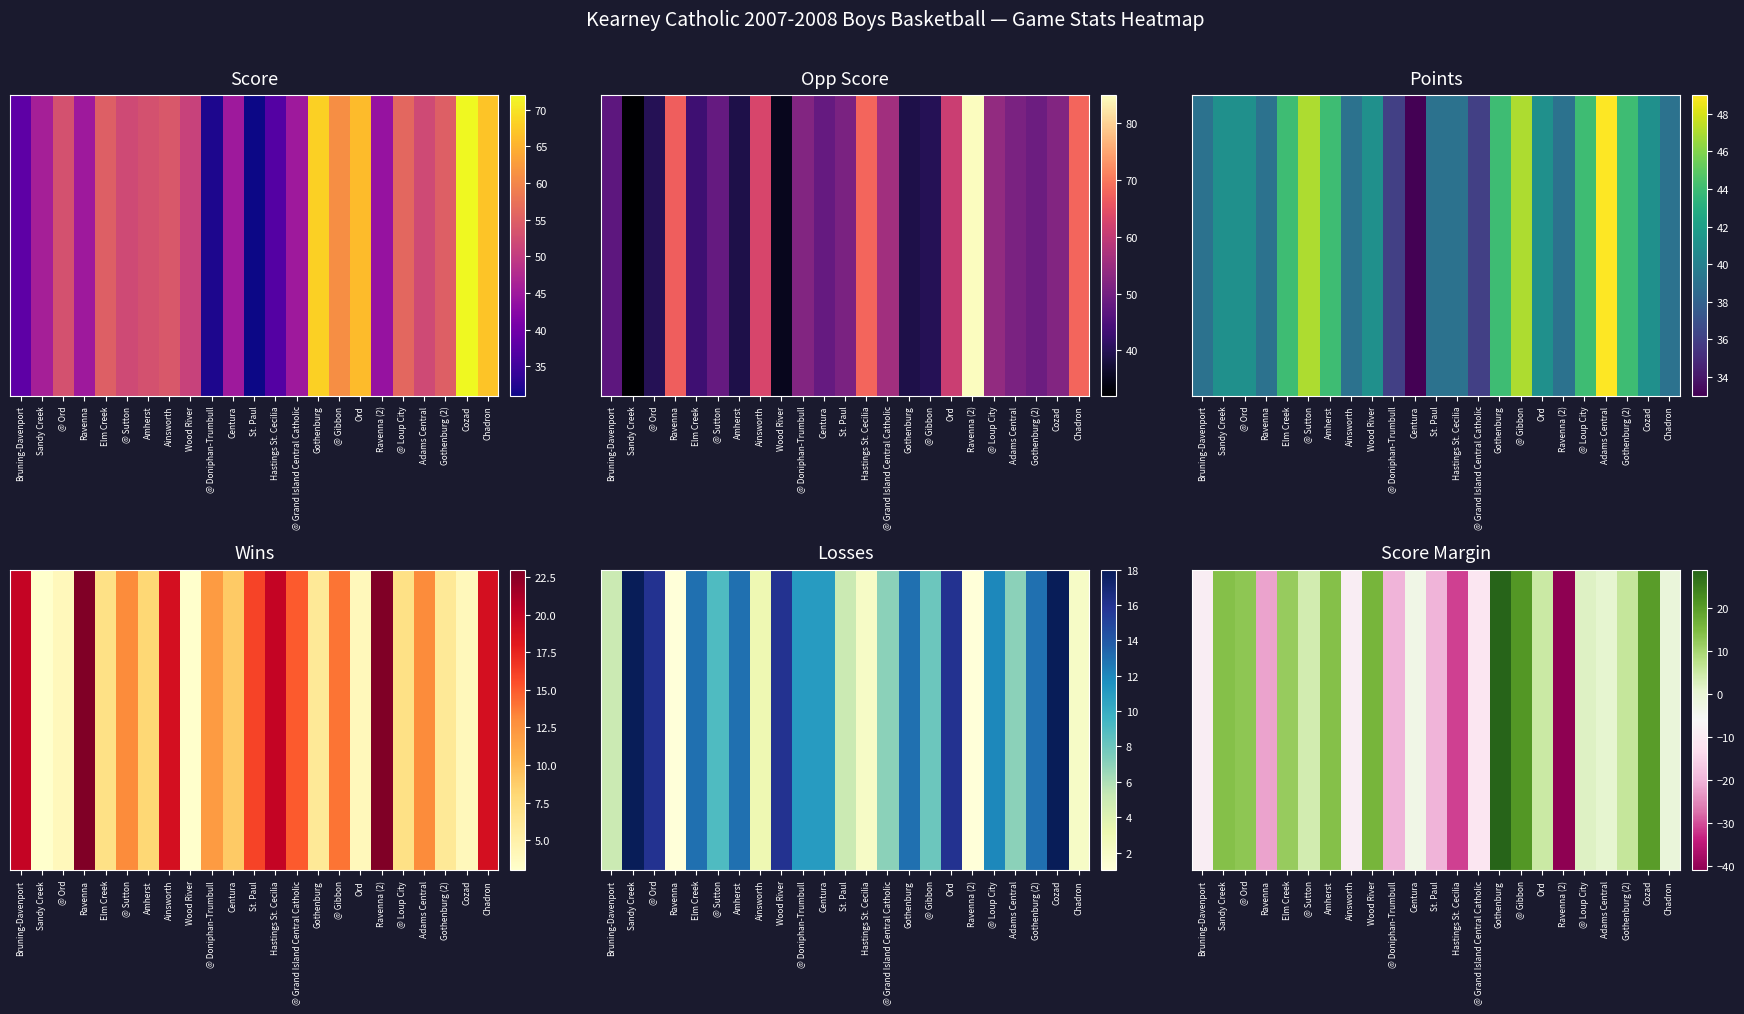

Read the value at @ Gibbon, to the nearest 5.

20